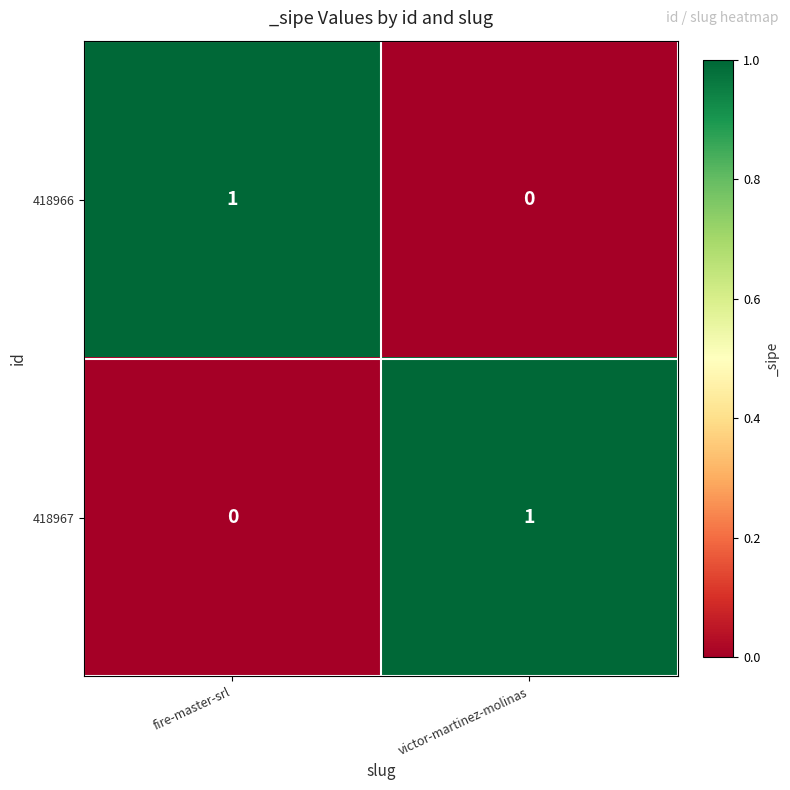

At which label does 418967 reach its minimum?

fire-master-srl